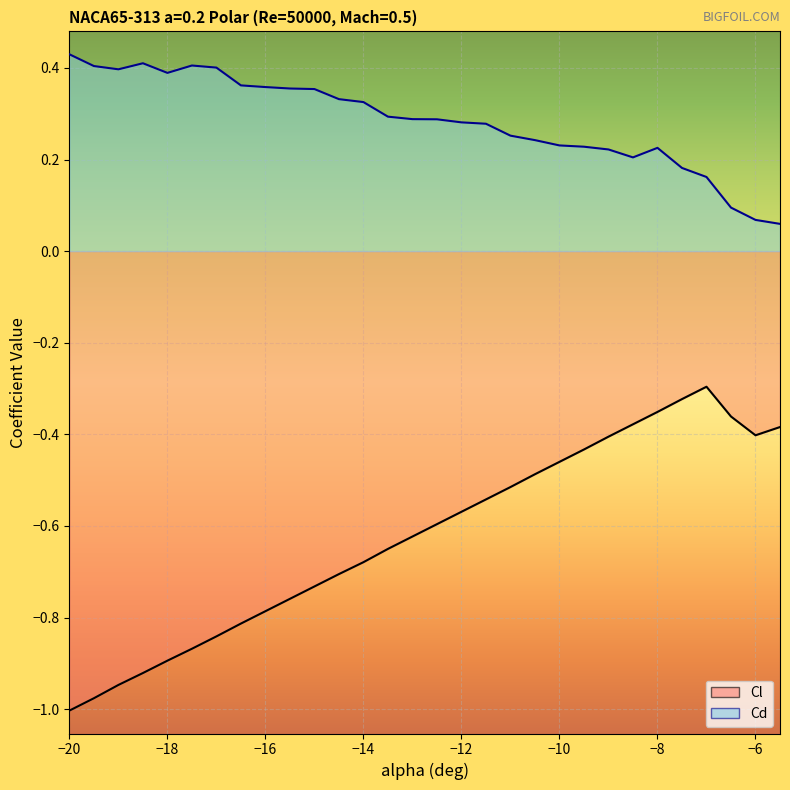

What is the spread (max minus min) of values at -11?

0.8